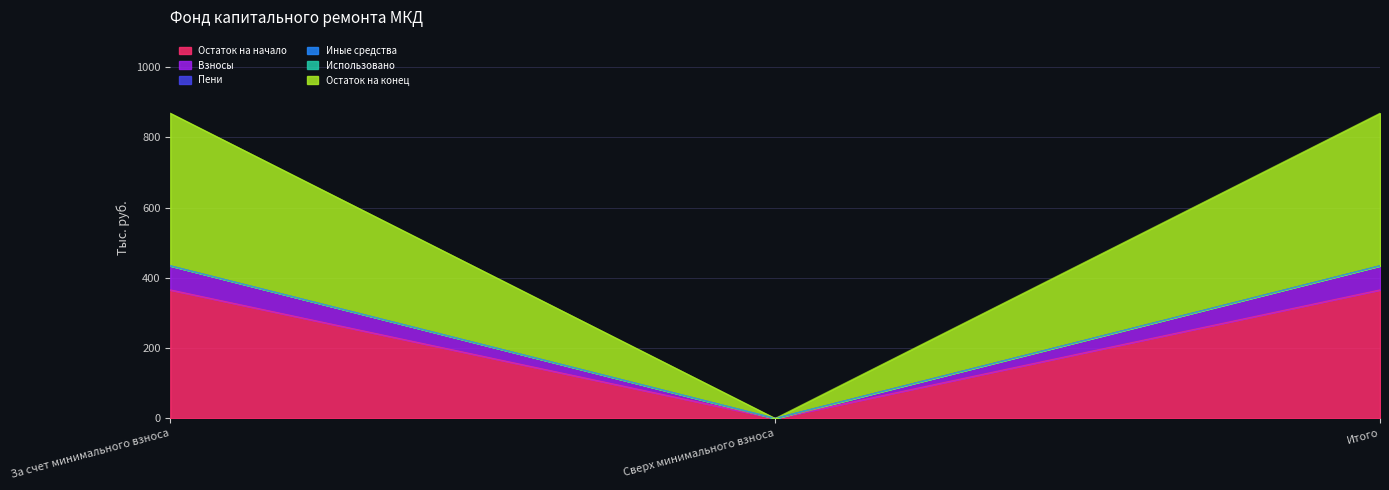

The value of Взносы at Сверх минимального взноса is 0.0. True or false?

True